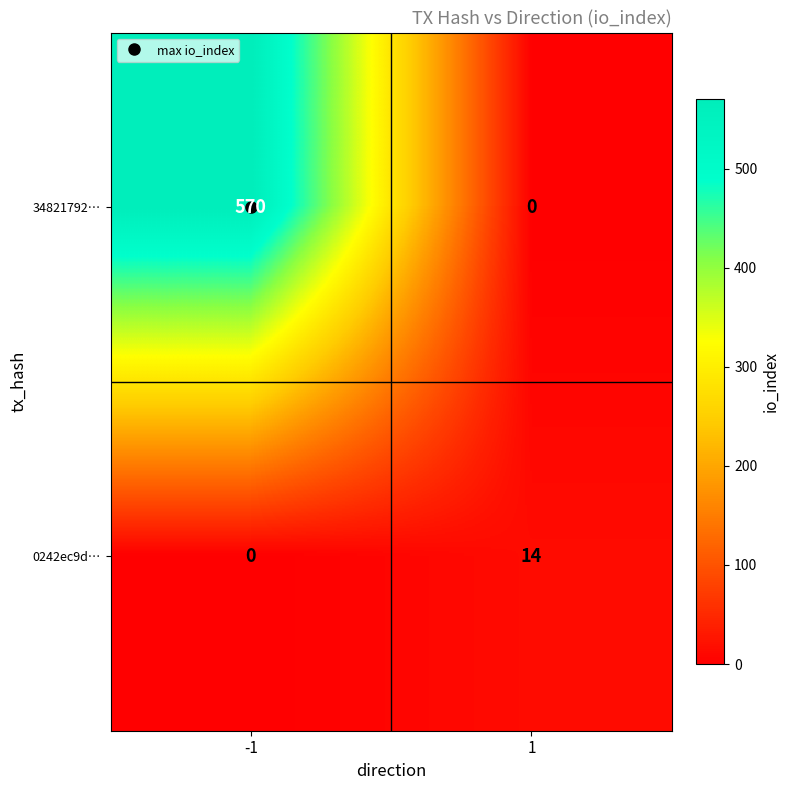

List the series in order of their overall mean, highest first.

34821792…, 0242ec9d…